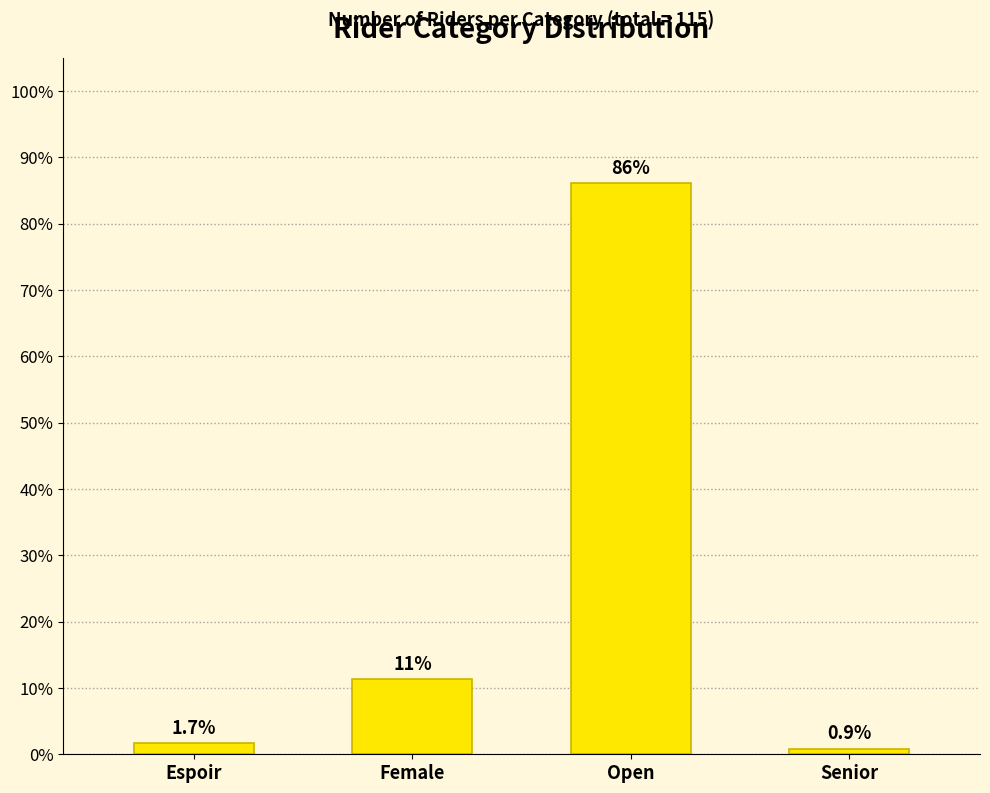

Is it true that the value at Senior is 0.9?

True